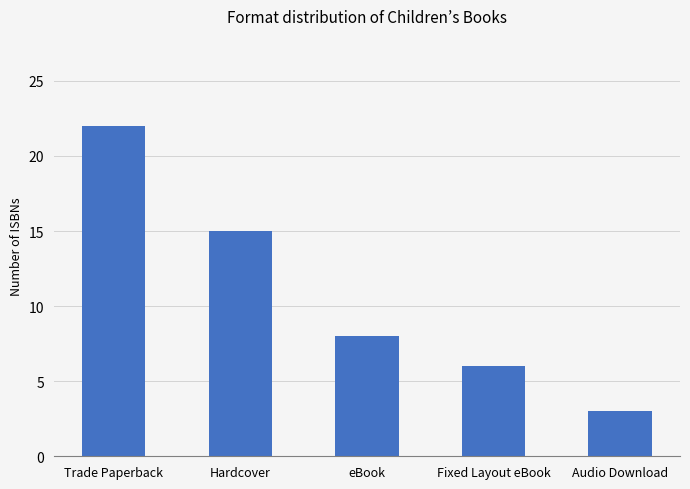

Read the value at Hardcover.

15